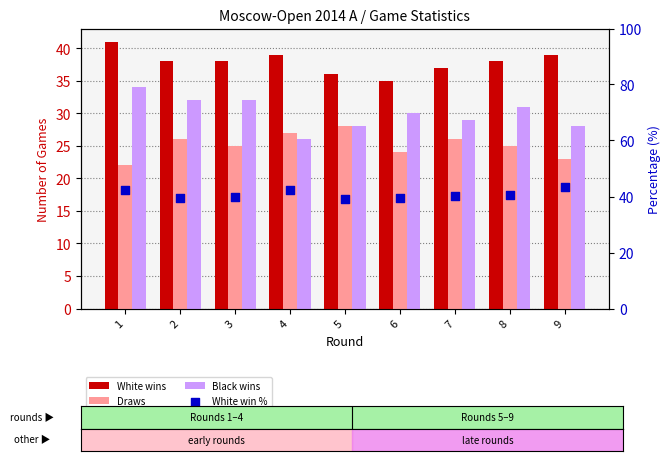

What are all the series names shown in the legend?

White wins, Draws, Black wins, White win %